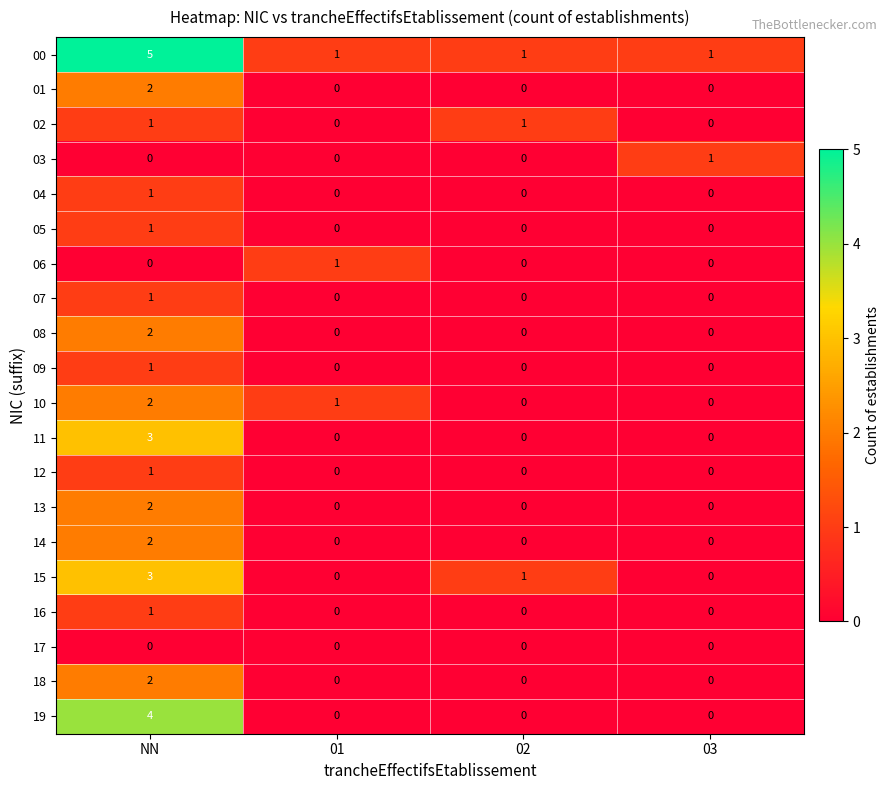

Is it true that 13 equals 0 at 03?

True